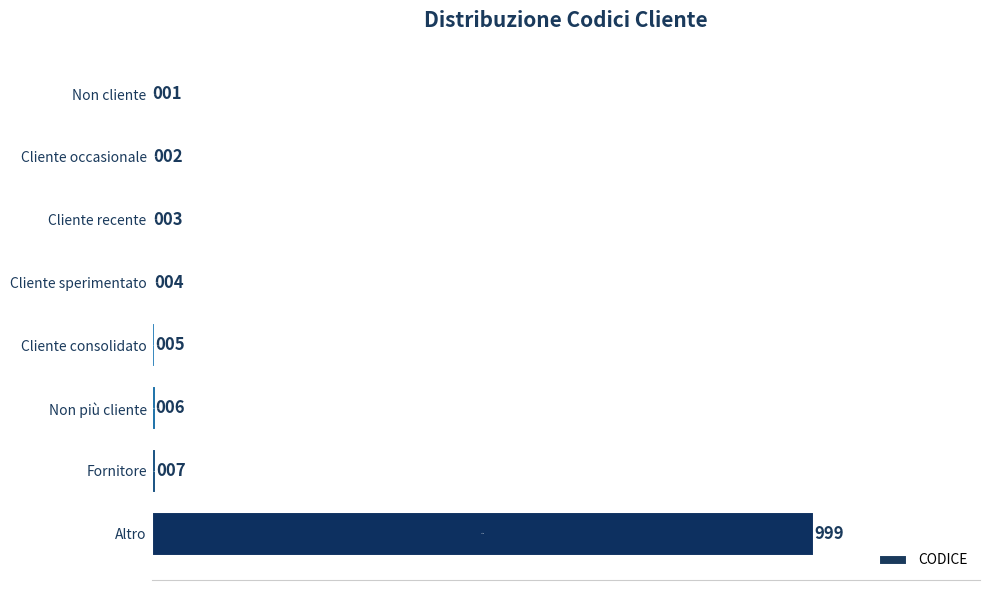

What is the maximum value shown in the chart?

999